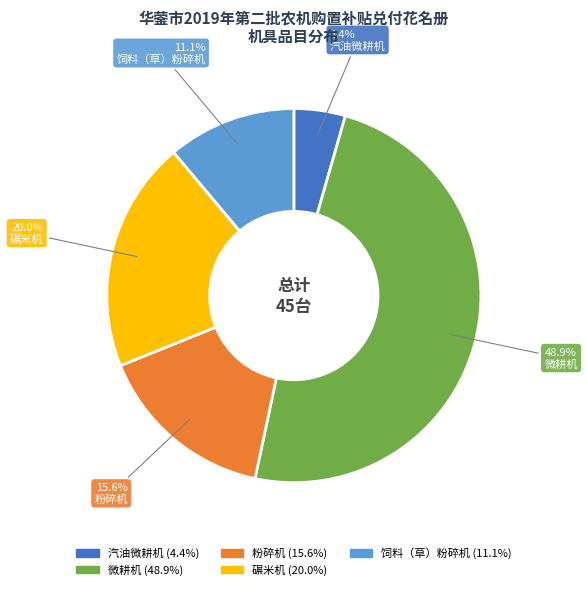

To the nearest percent, what is the average slice percentage?

20%